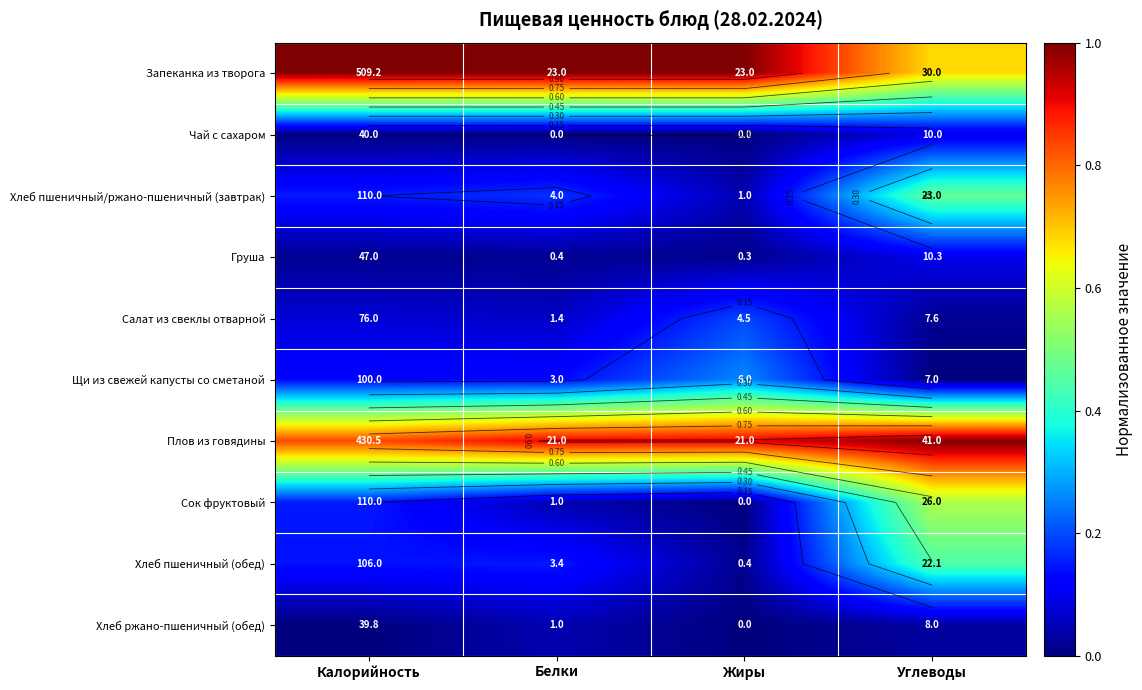

What is the difference between the maximum and minimum values in the Чай с сахаром series?

0.1